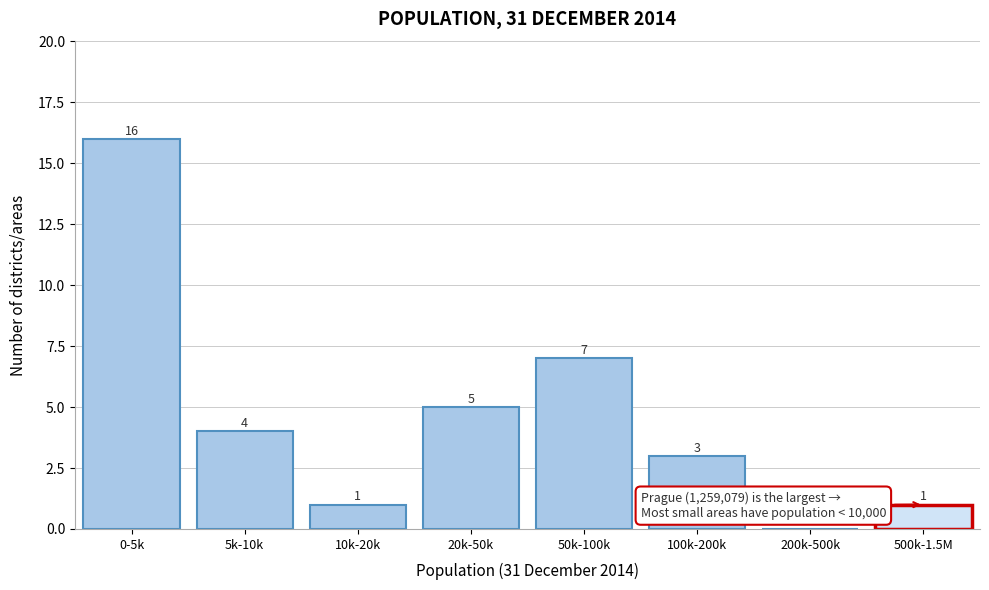

Reading right to left, list all the values displayed in this chart.

500k-1.5M=1	200k-500k=0	100k-200k=3	50k-100k=7	20k-50k=5	10k-20k=1	5k-10k=4	0-5k=16